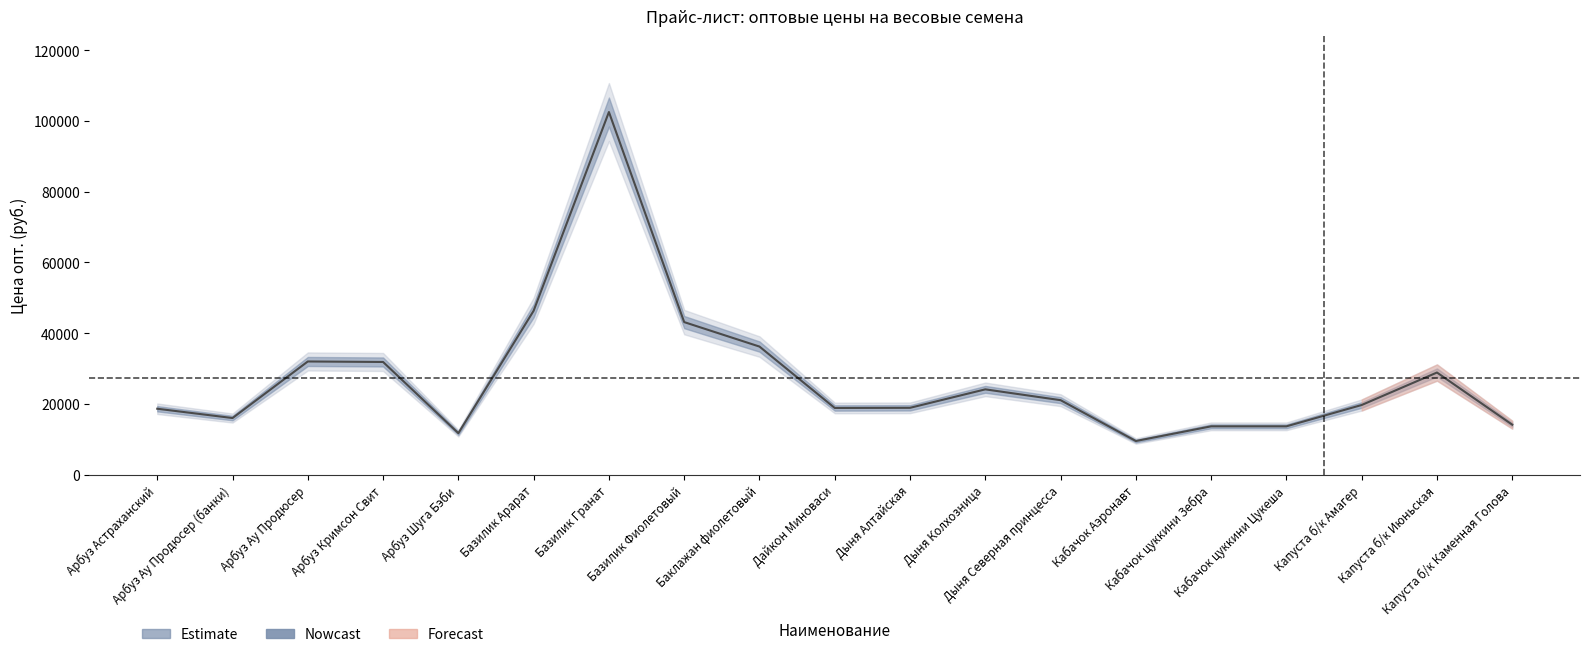

The value at Кабачок цуккини Цукеша is 24265. True or false?

False